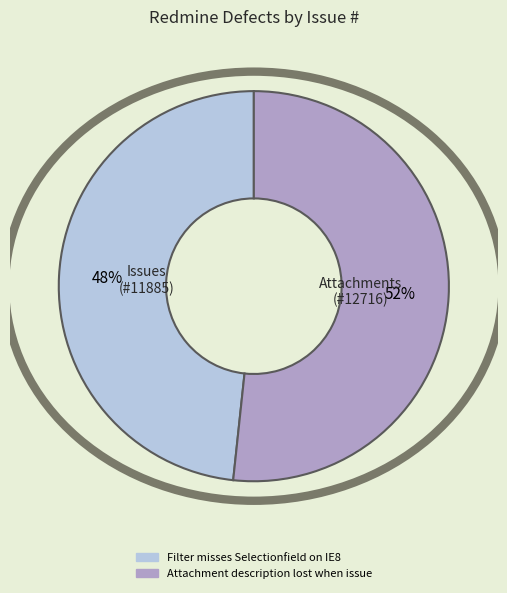

How many slices are in this pie chart?

2